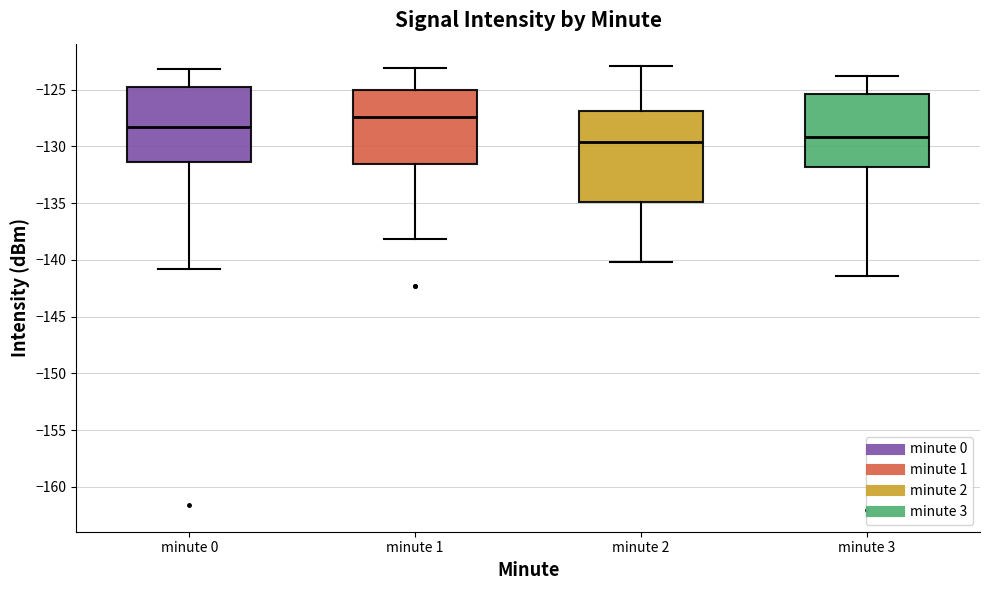

Comparing the boxes themselves (not the whiskers), which one is the tallest?

minute 2